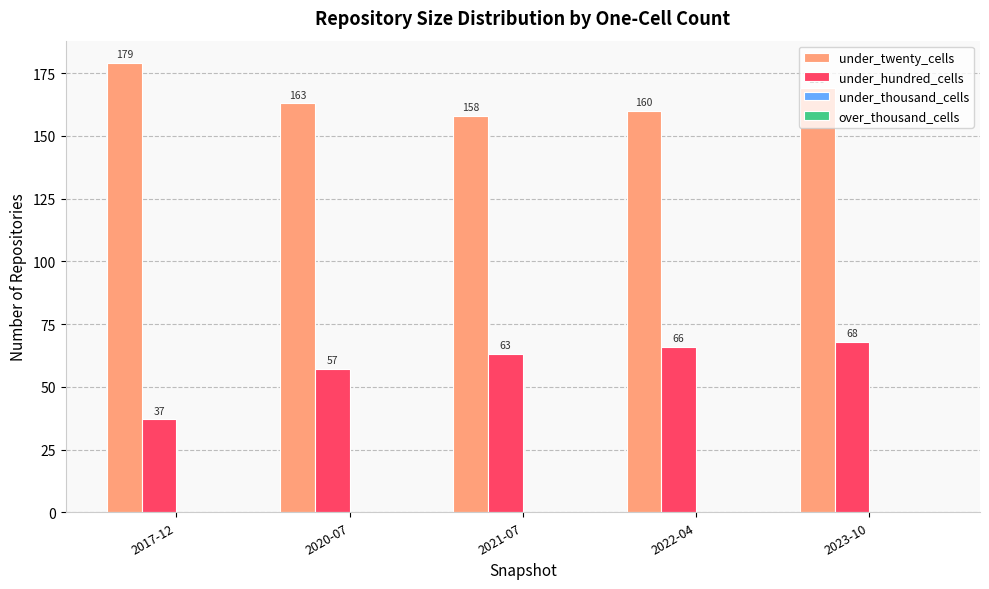

Between 2017-12 and 2020-07, which series saw the biggest shift?

under_hundred_cells